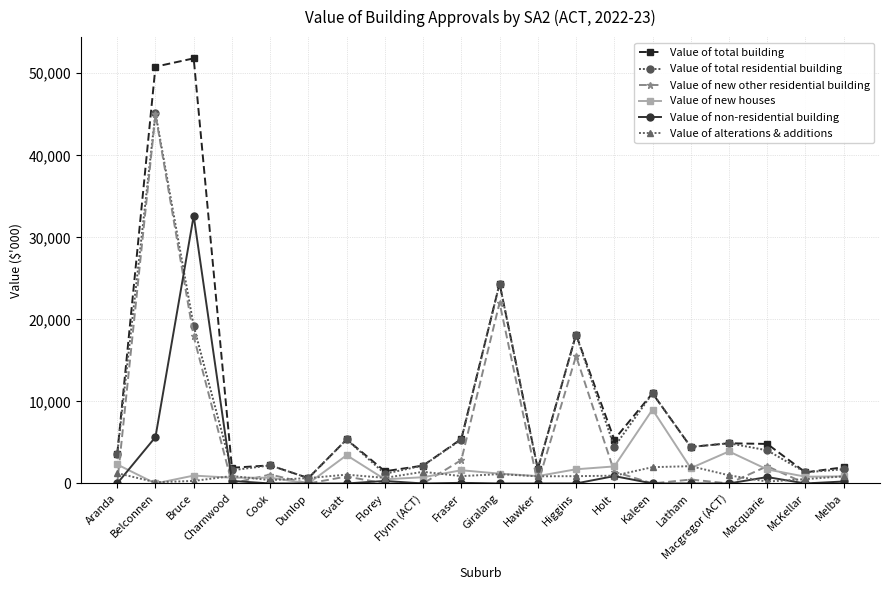

Is the value of Value of alterations & additions at Giralang greater than the value of Value of new houses at Charnwood?

Yes